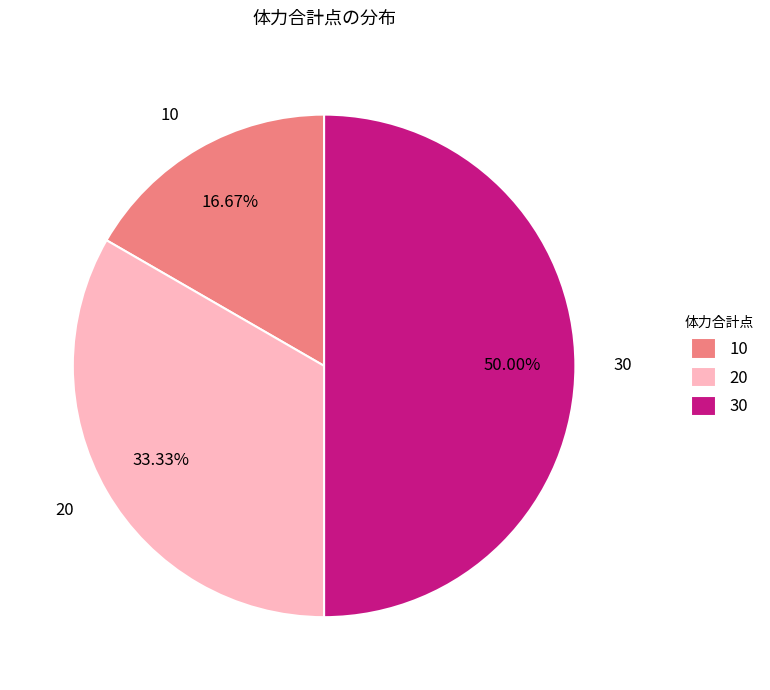

Does 20 represent more than half of the total?

No